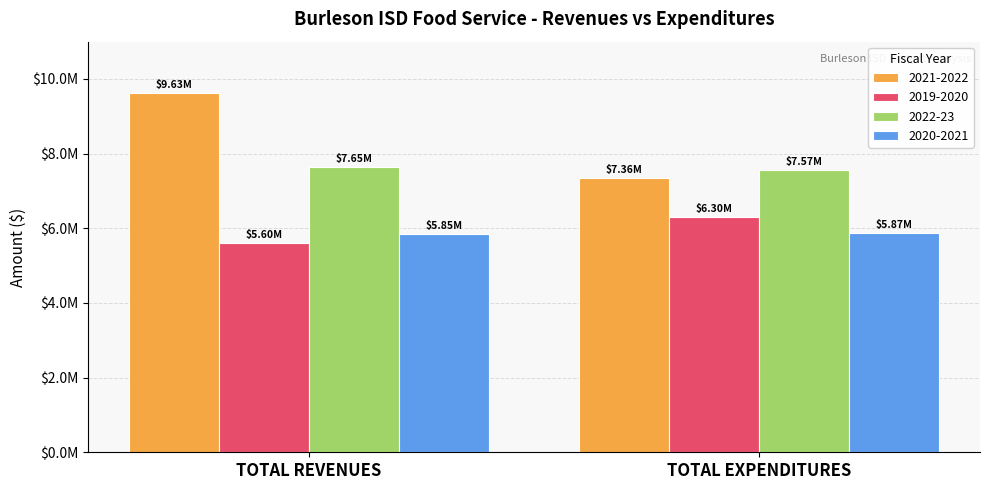

Rank the series by their maximum value, from lowest to highest.

2020-2021, 2019-2020, 2022-23, 2021-2022